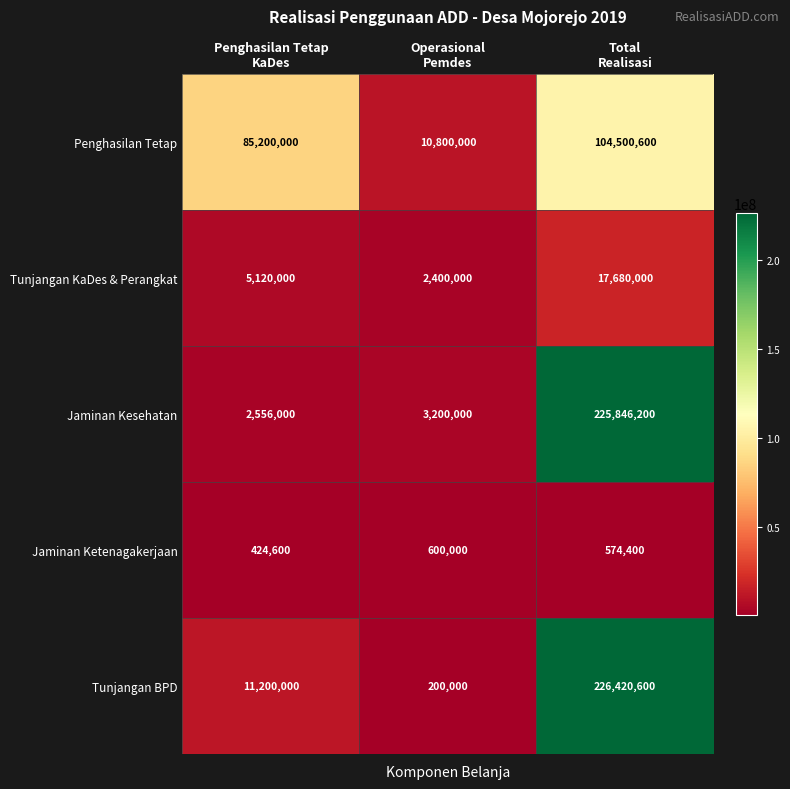

Which series has the largest total across all categories?

Tunjangan BPD